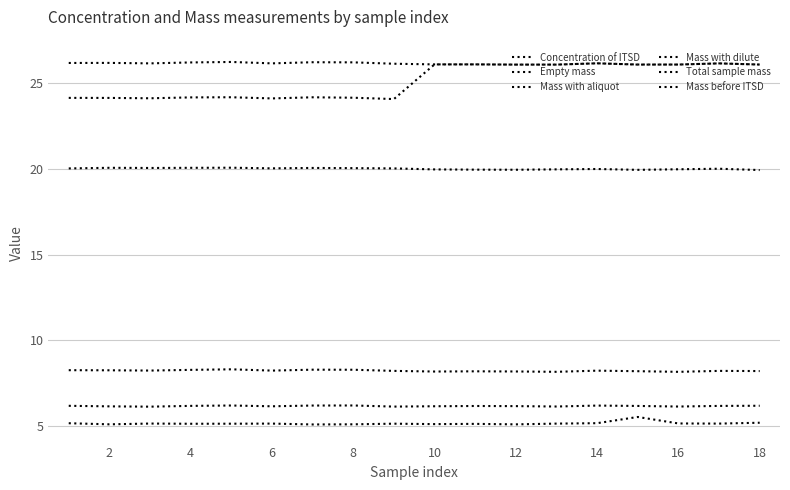

How many lines are shown in the chart?

6